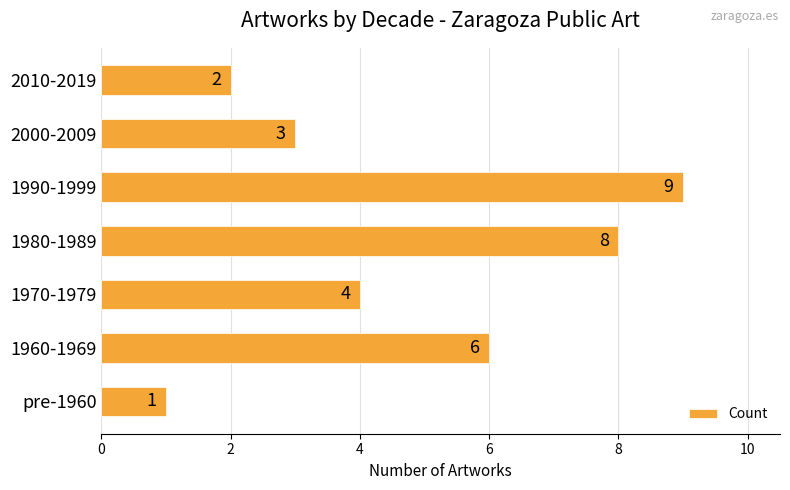

True or false: the data shows 4 at 1970-1979.

True